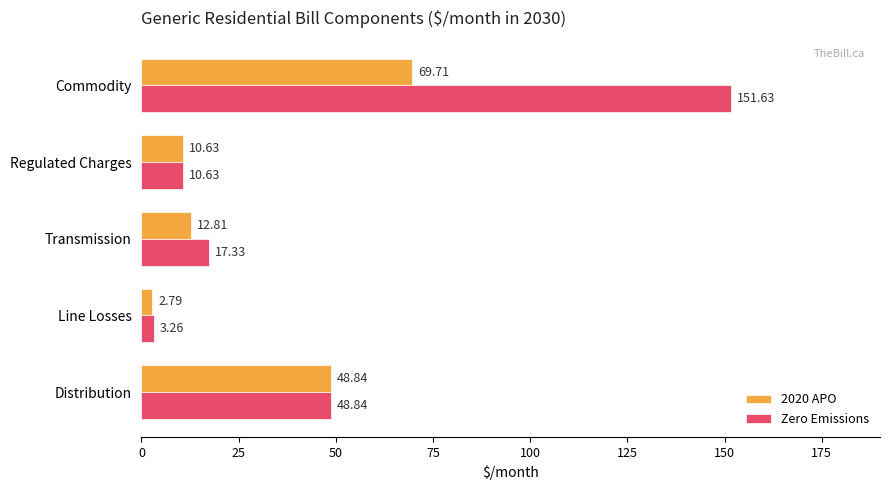

What is the total value across all series at Commodity?

221.3